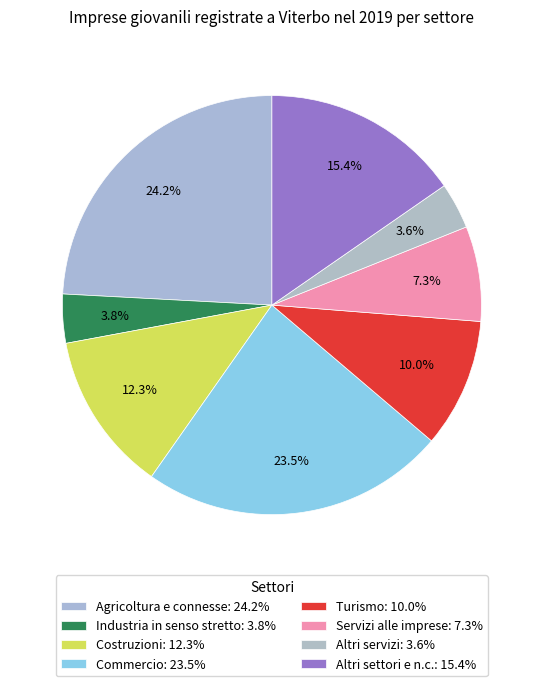

Is it true that Altri servizi is 15% of the pie?

False